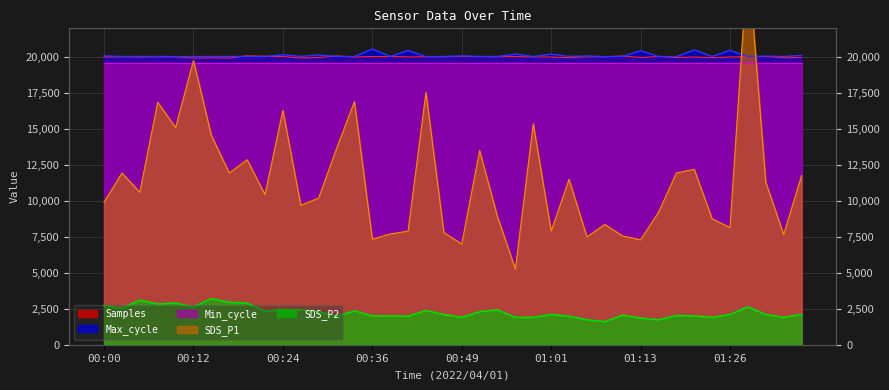

How many interior local peaks does the SDS_P2 series have?

11